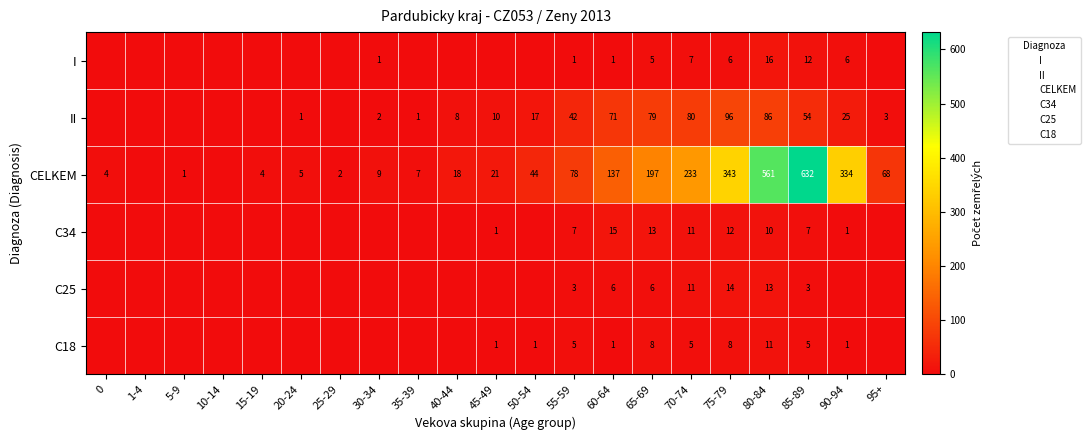

Which series has the widest spread of values?

CELKEM